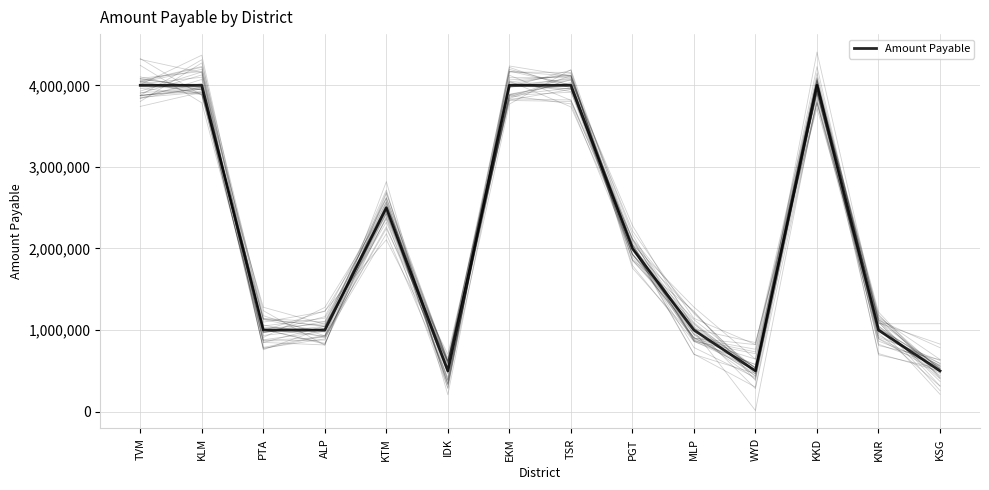

How many interior local peaks (higher than both neighbors) does the data have?

2